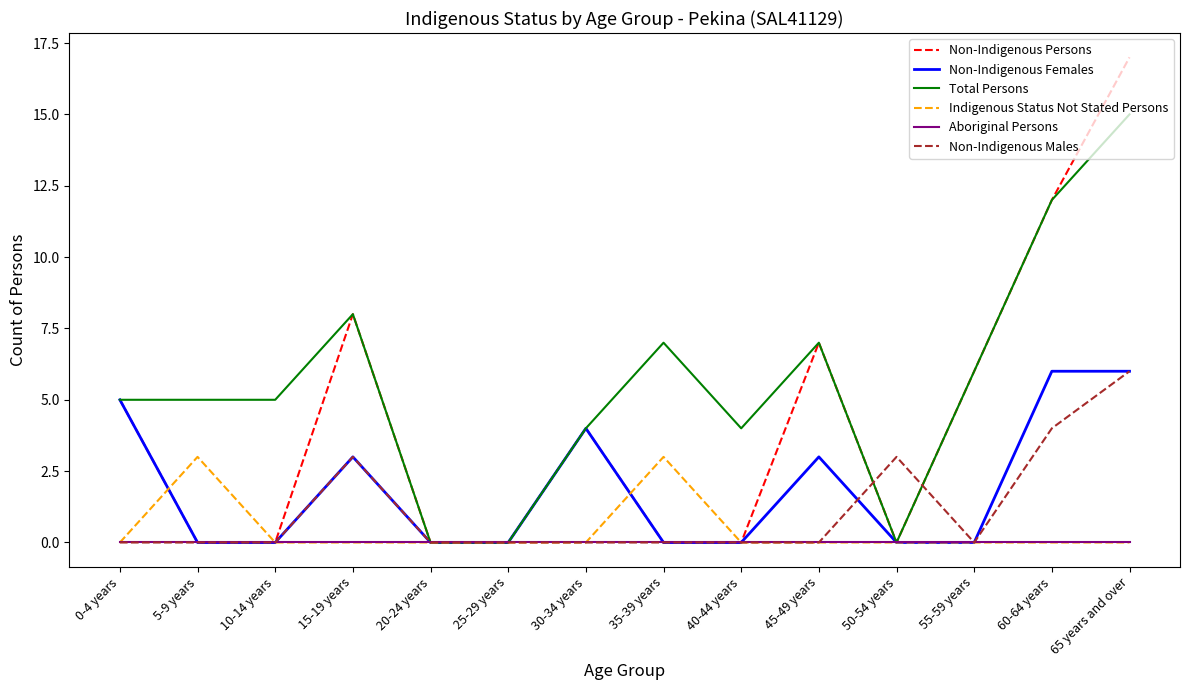

Read the Non-Indigenous Males value at 60-64 years.

4